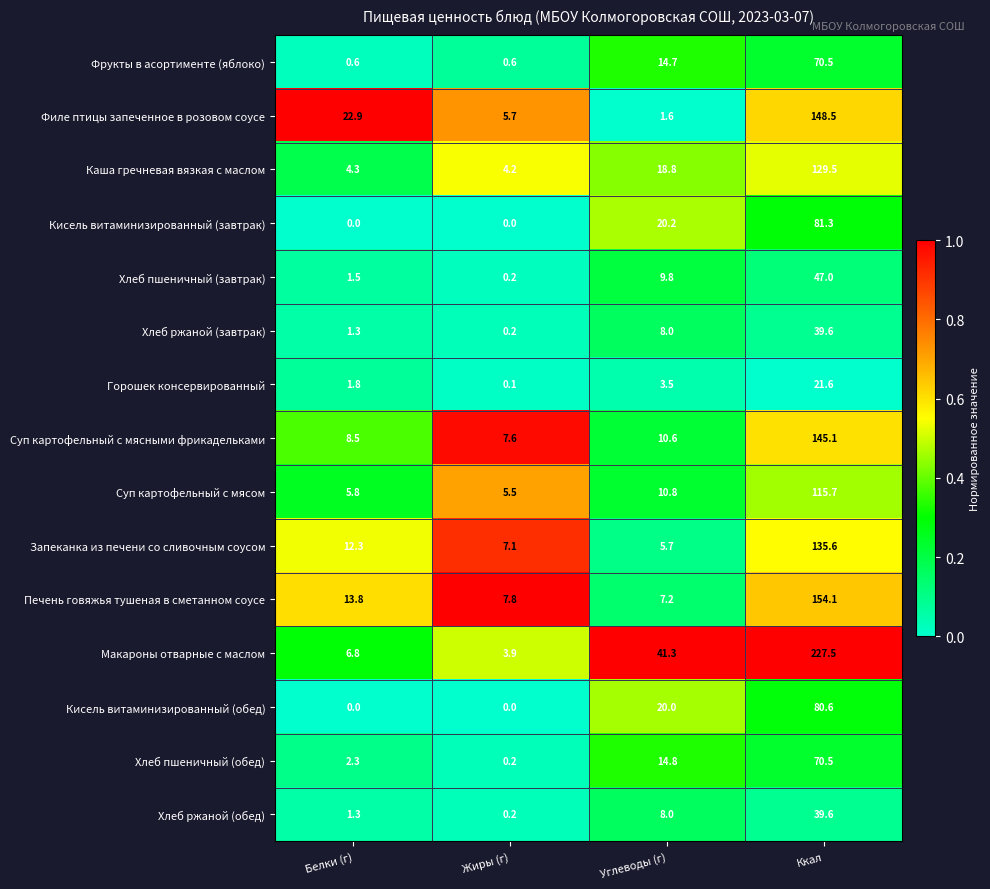

Where does the Хлеб пшеничный (обед) series first go above 14?

Углеводы (г)